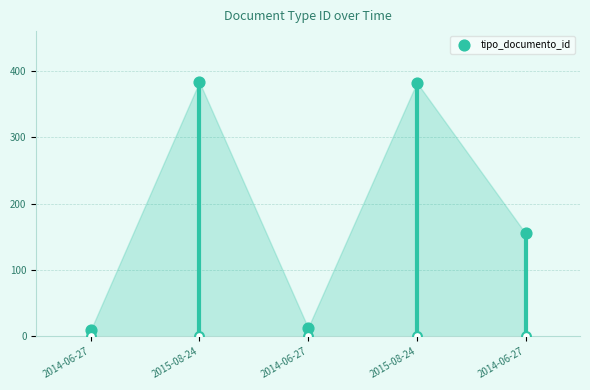

Approximately how many times larger is the value at 2015-08-24 compared to 2014-06-27?

29.4